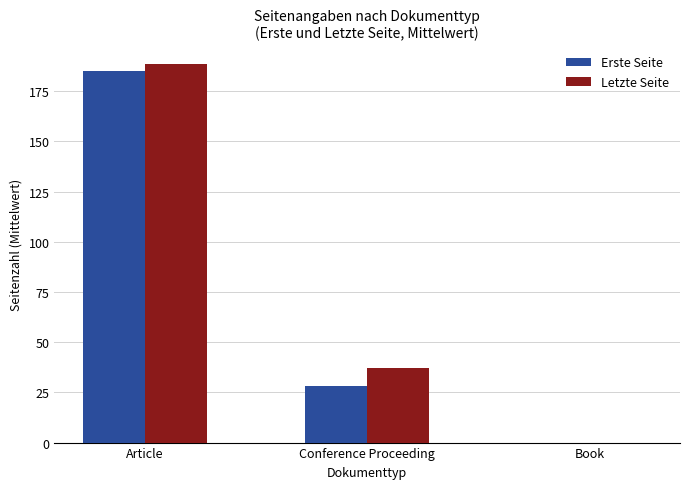

Is the value of Erste Seite at Book greater than the value of Letzte Seite at Article?

No